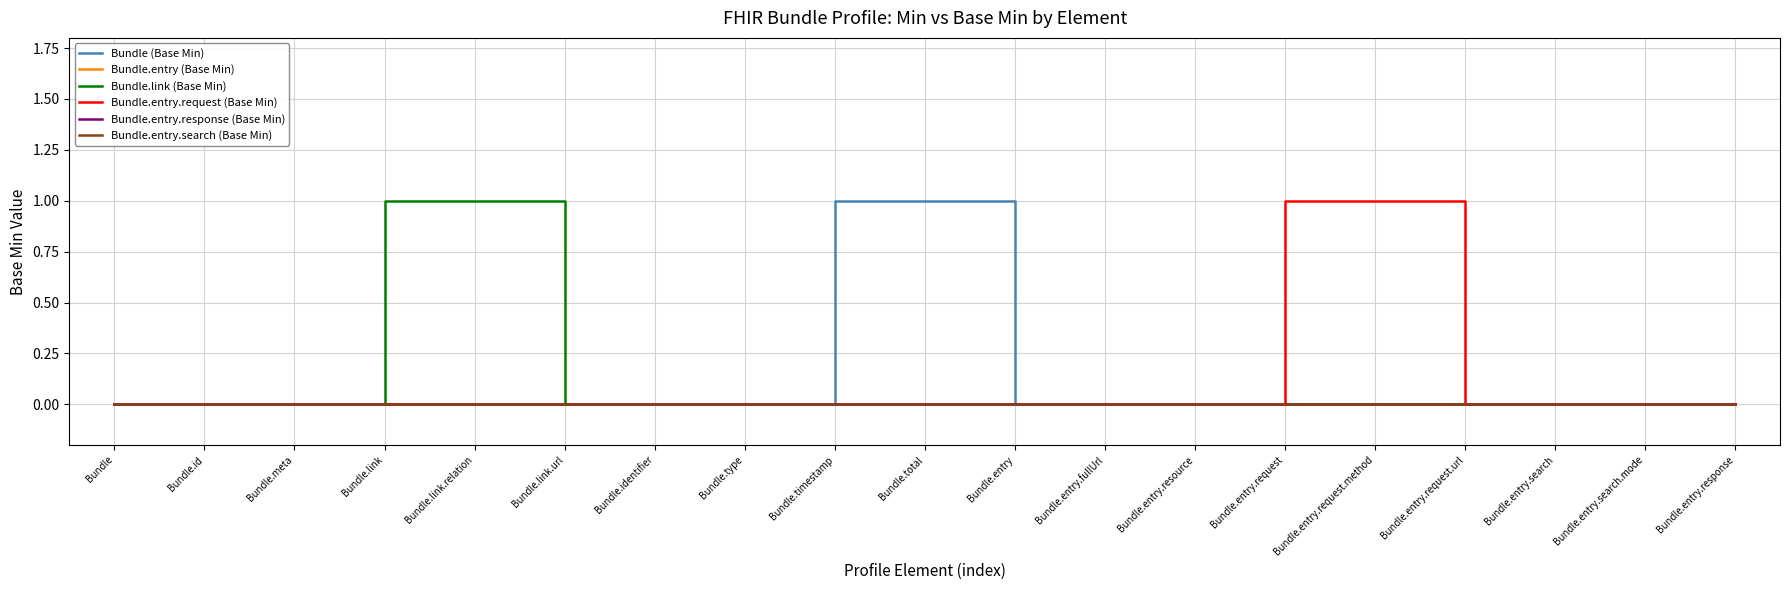

Which has a higher value, Bundle.meta or Bundle.entry.request.method?

Bundle.meta